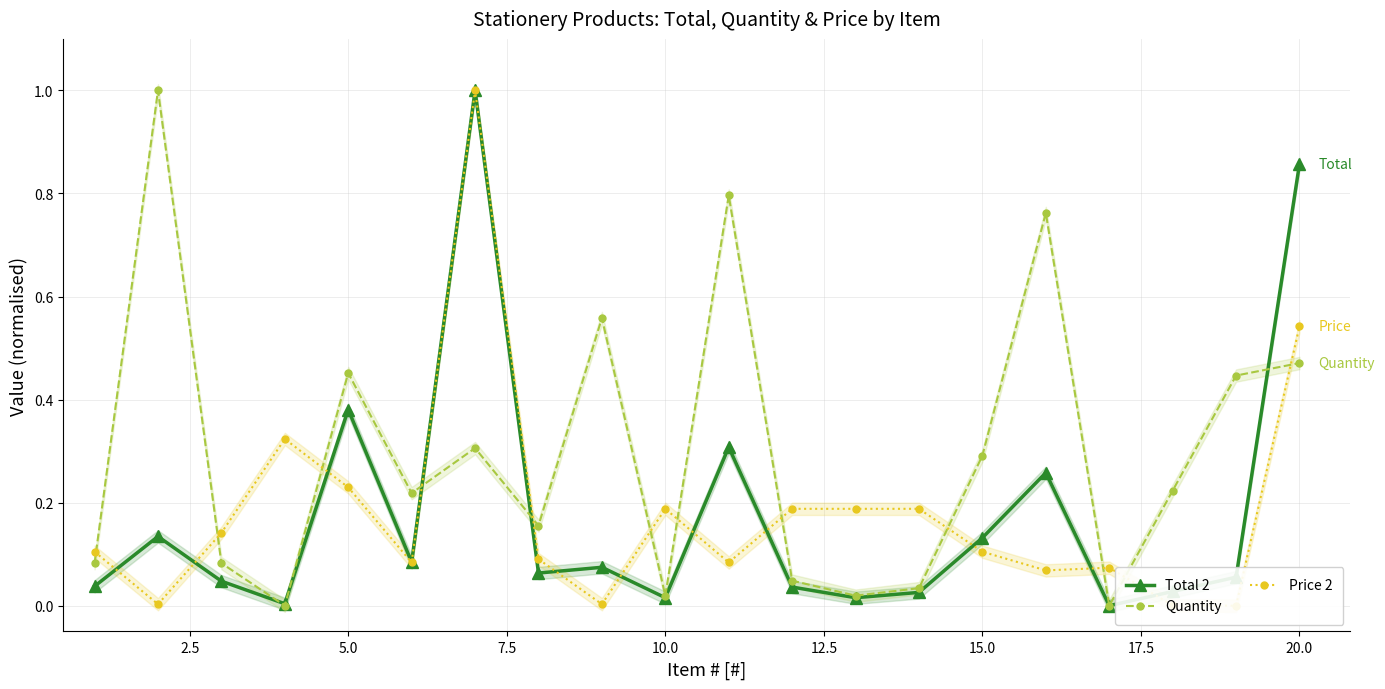

What is the maximum value for Quantity?

1.0